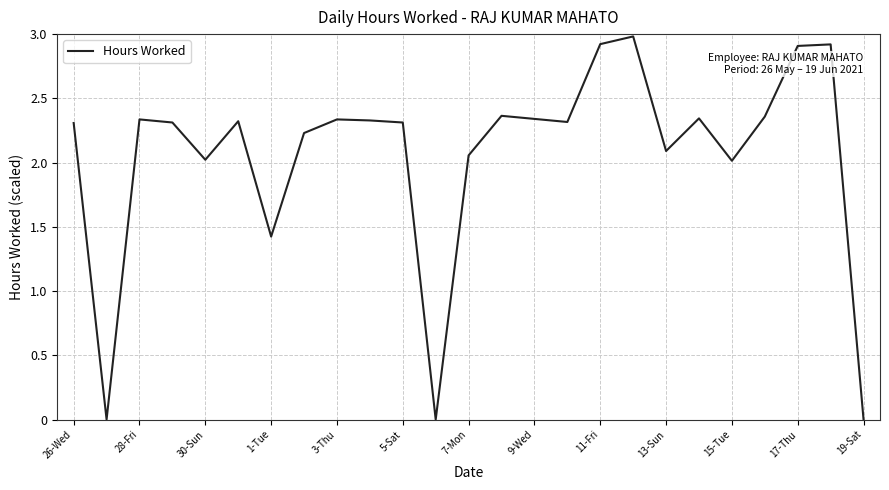

What is the difference between the maximum and minimum values?

3.0